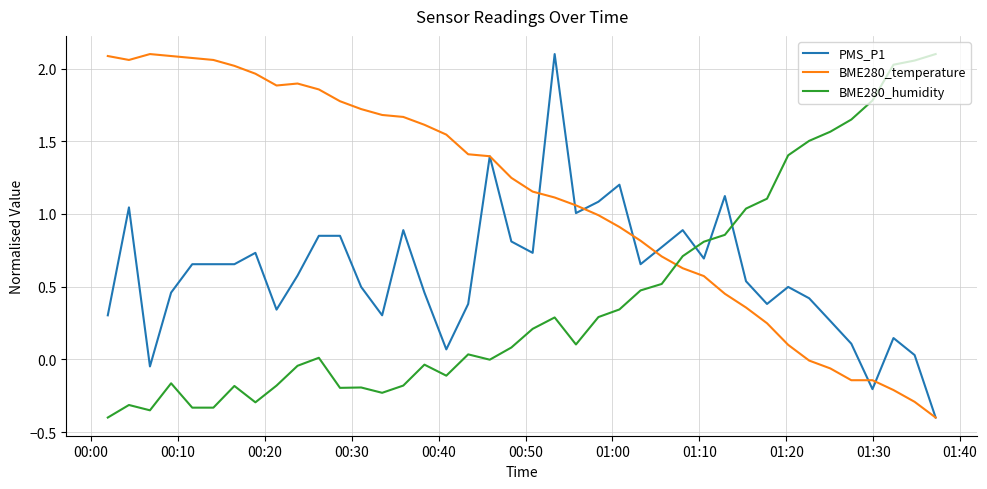

Which series has the largest total across all categories?

BME280_temperature